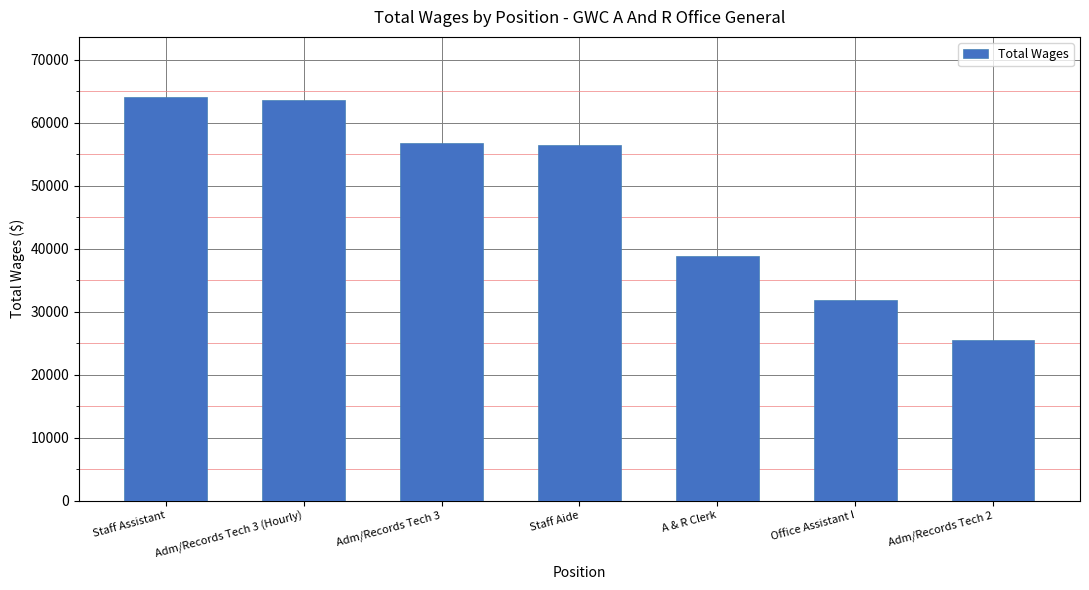

How many bars are there in total?

7